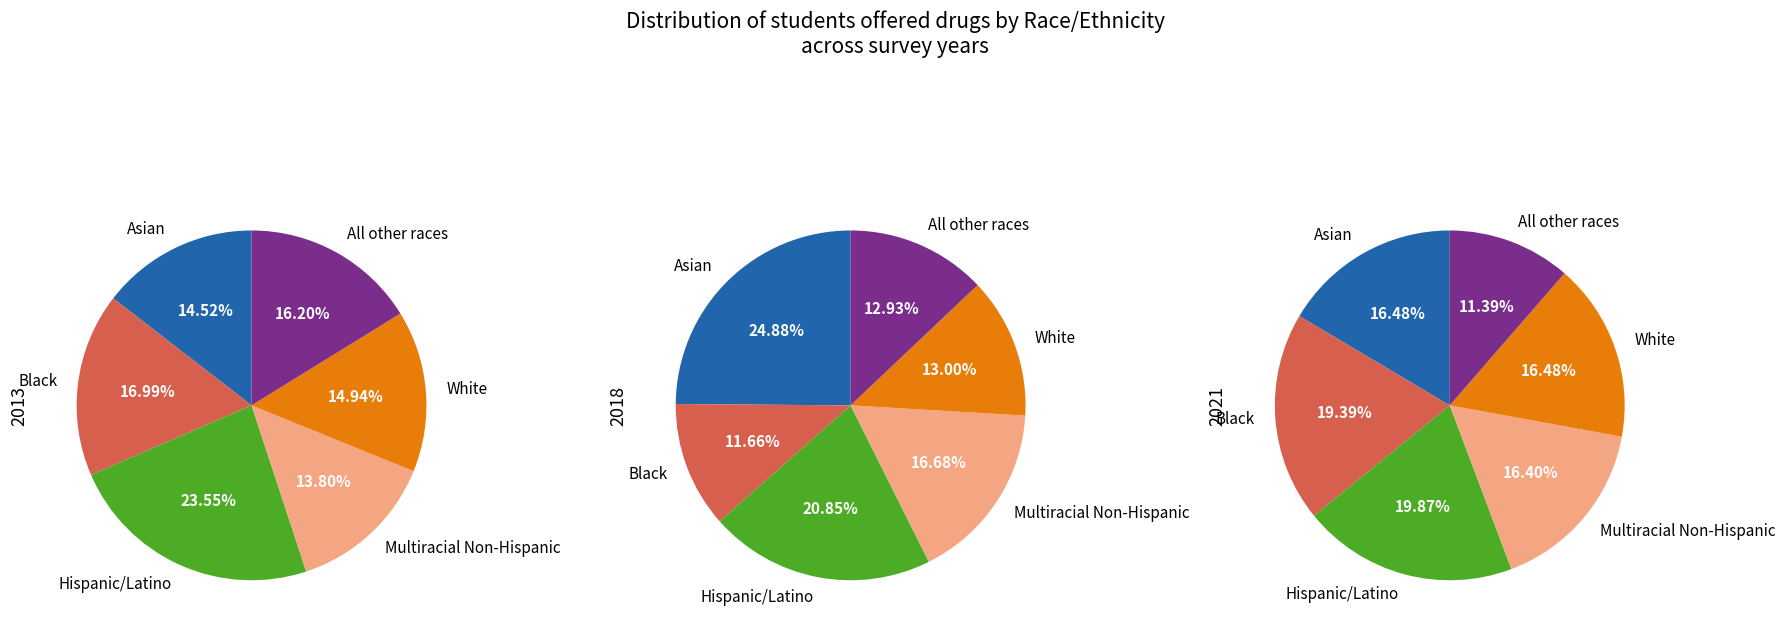

To the nearest percent, what portion does Black represent?

12%